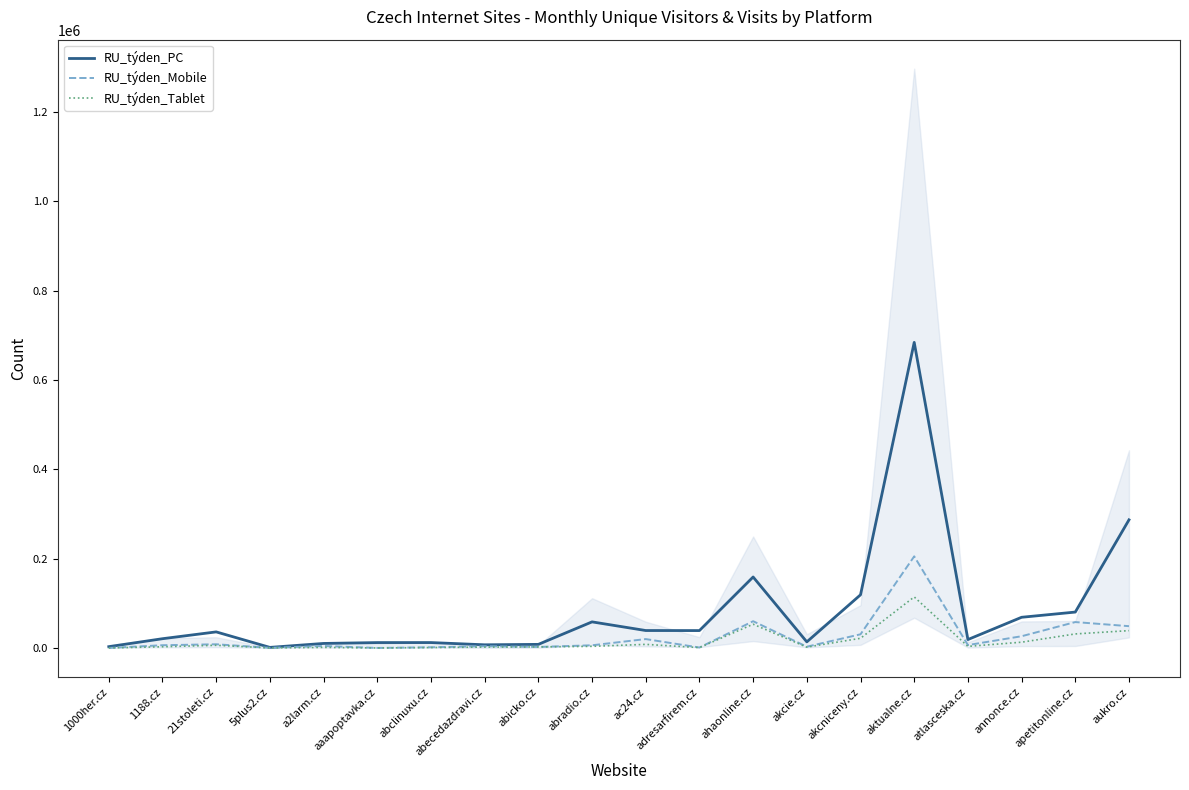

What is the sum of all RU_týden_PC values?

1678226